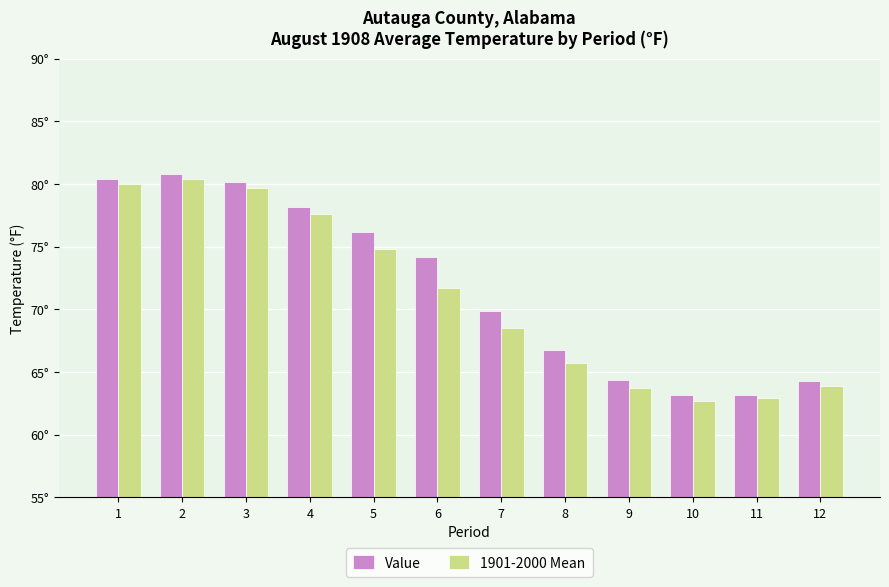

Reading right to left, list all the values displayed in this chart.

Value: 64.3	63.2	63.2	64.4	66.8	69.9	74.2	76.2	78.2	80.2	80.8	80.4
1901-2000 Mean: 63.9	62.9	62.7	63.7	65.7	68.5	71.7	74.8	77.6	79.7	80.4	80.0